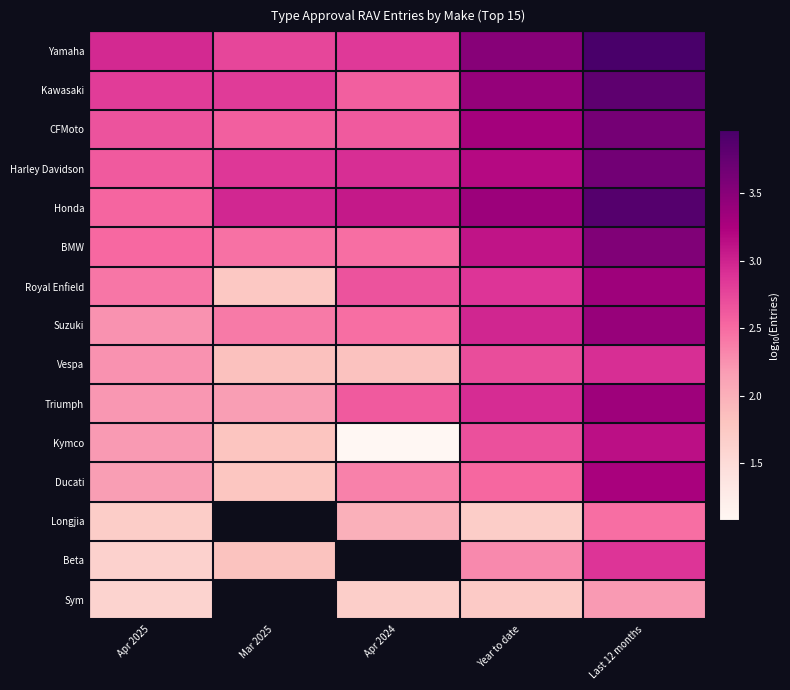

At which category is the sum across all series the highest?

Last 12 months